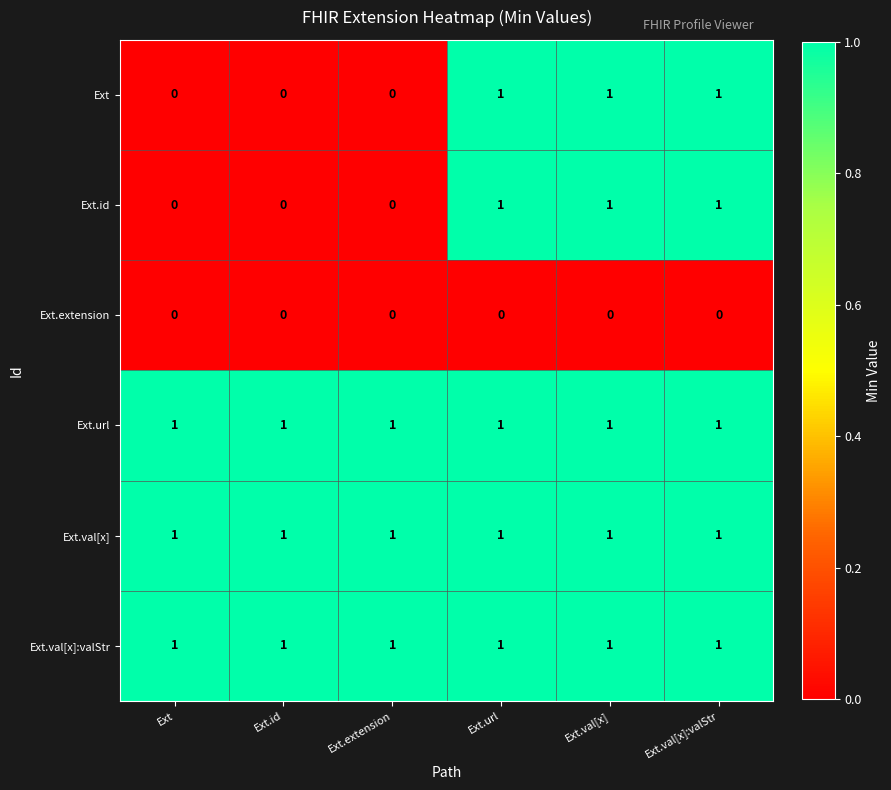

Is the value of Ext at Ext greater than the value of Ext.val[x]:valStr at Ext.val[x]?

No